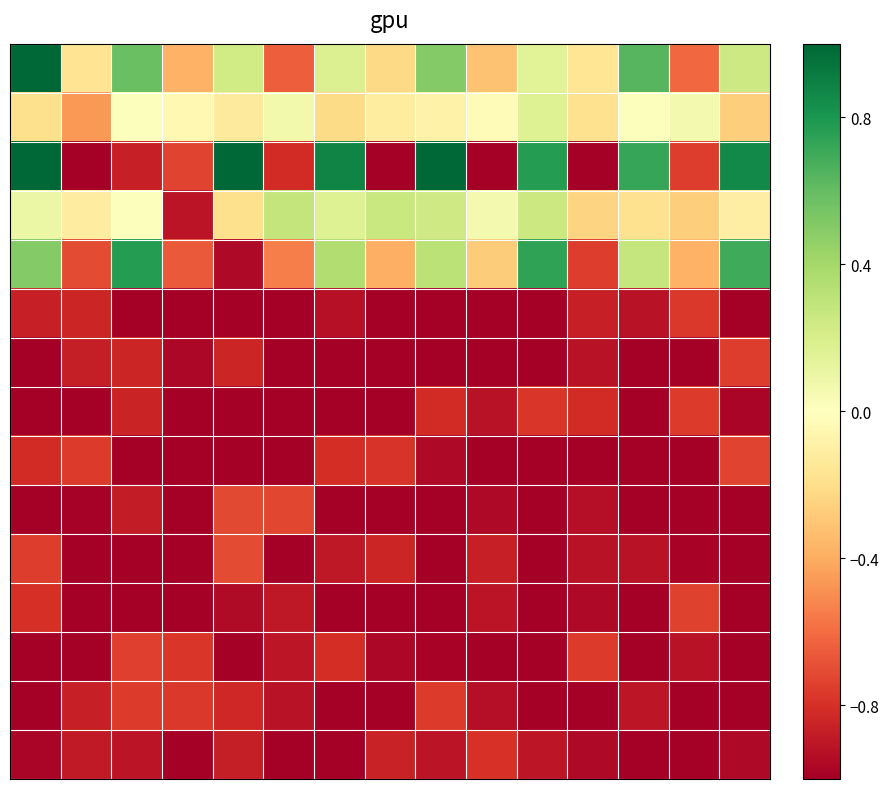

How many series are shown in this chart?

15